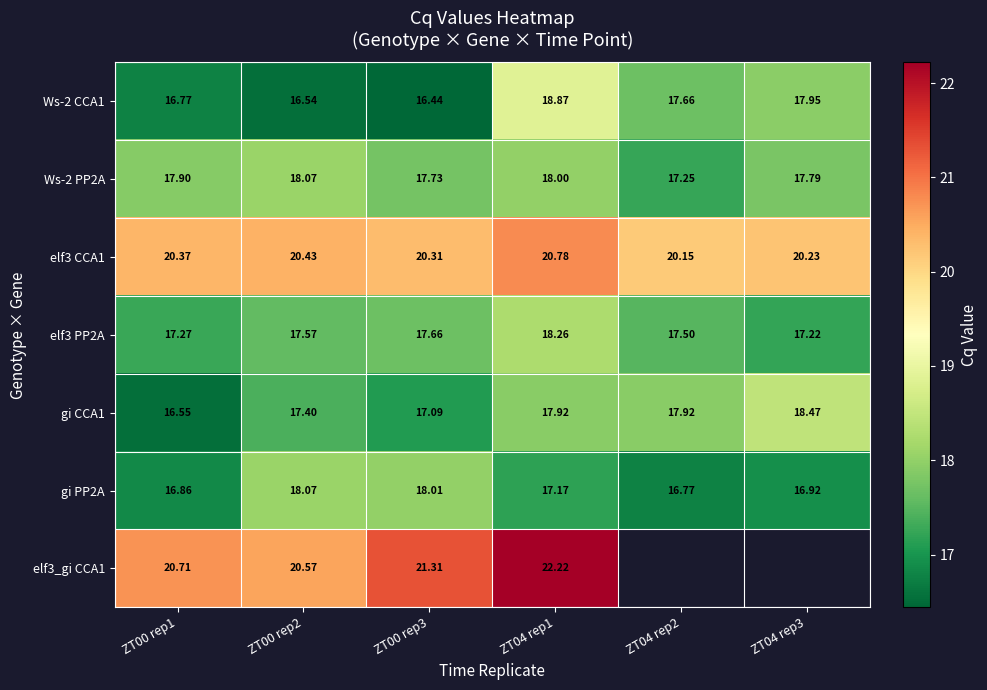

Is it true that Ws-2 CCA1 equals 17.7 at ZT04 rep2?

True